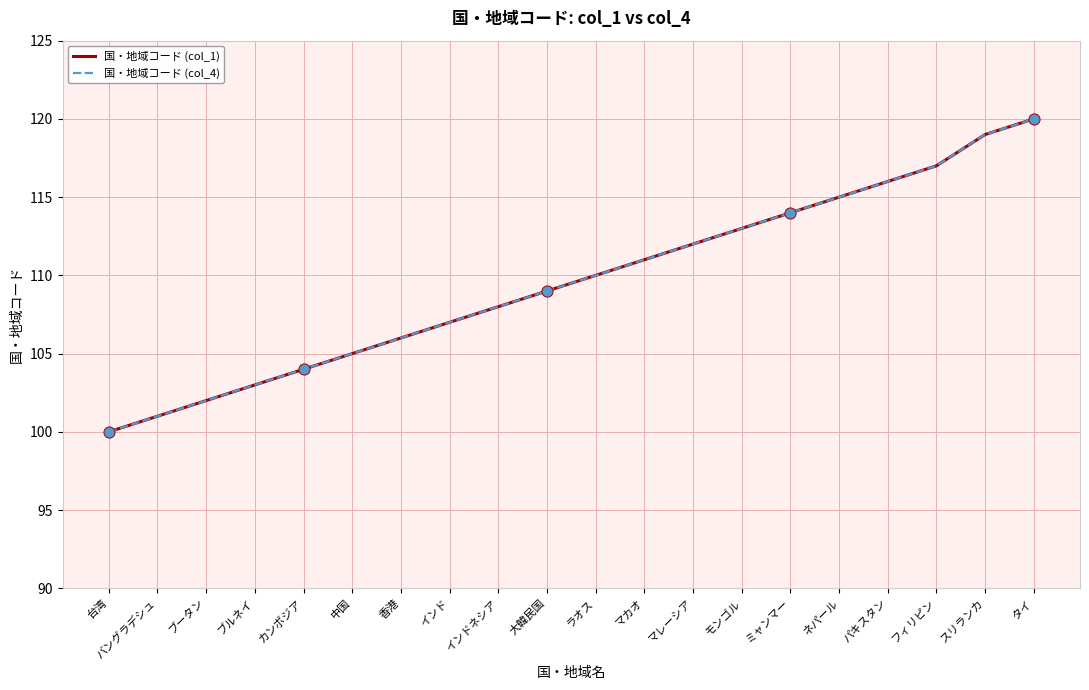

Does the chart have visible grid lines?

Yes